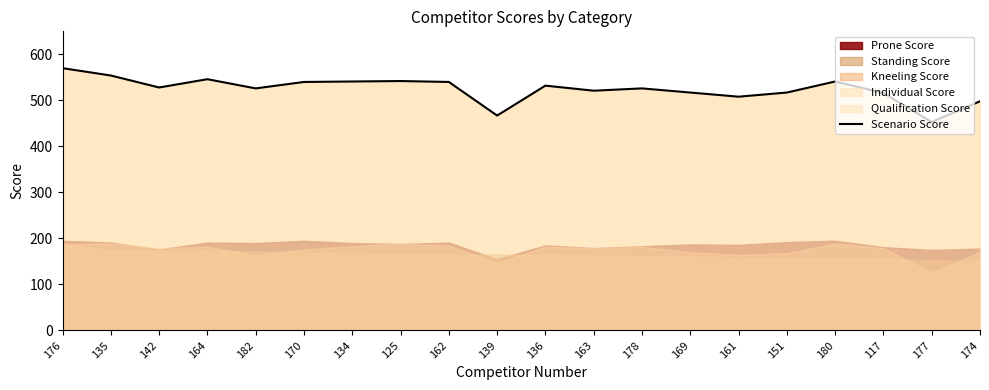

List the labels in order of value, largest first.

176, 135, 164, 125, 134, 180, 170, 162, 136, 142, 182, 178, 163, 169, 151, 117, 161, 174, 139, 177